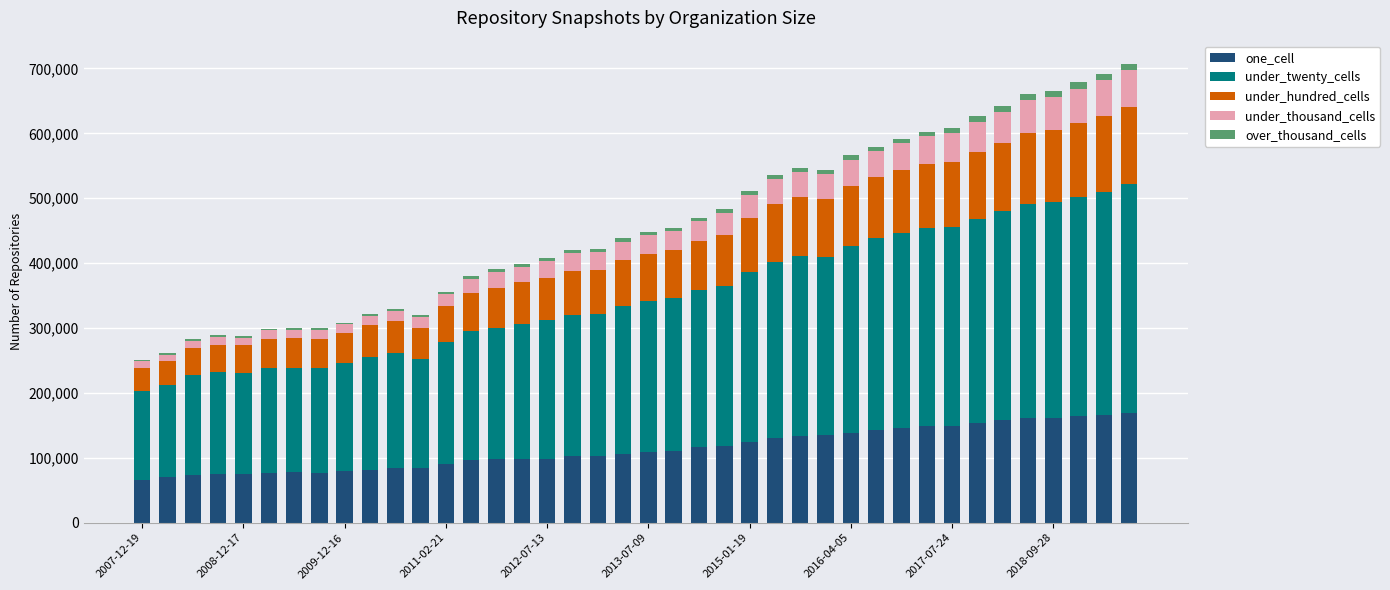

Are the bars grouped side by side (vs. stacked)?

No